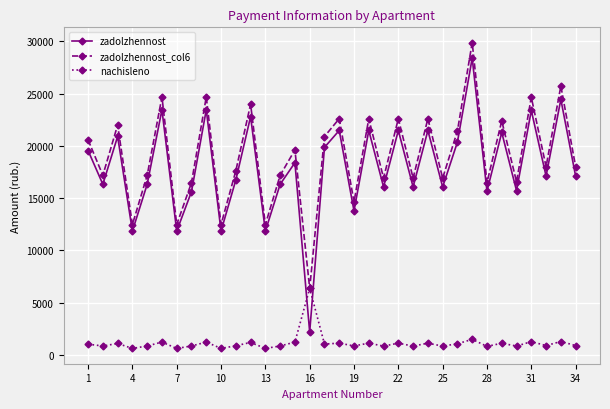

Rank the series by their maximum value, from lowest to highest.

nachisleno, zadolzhennost, zadolzhennost_col6